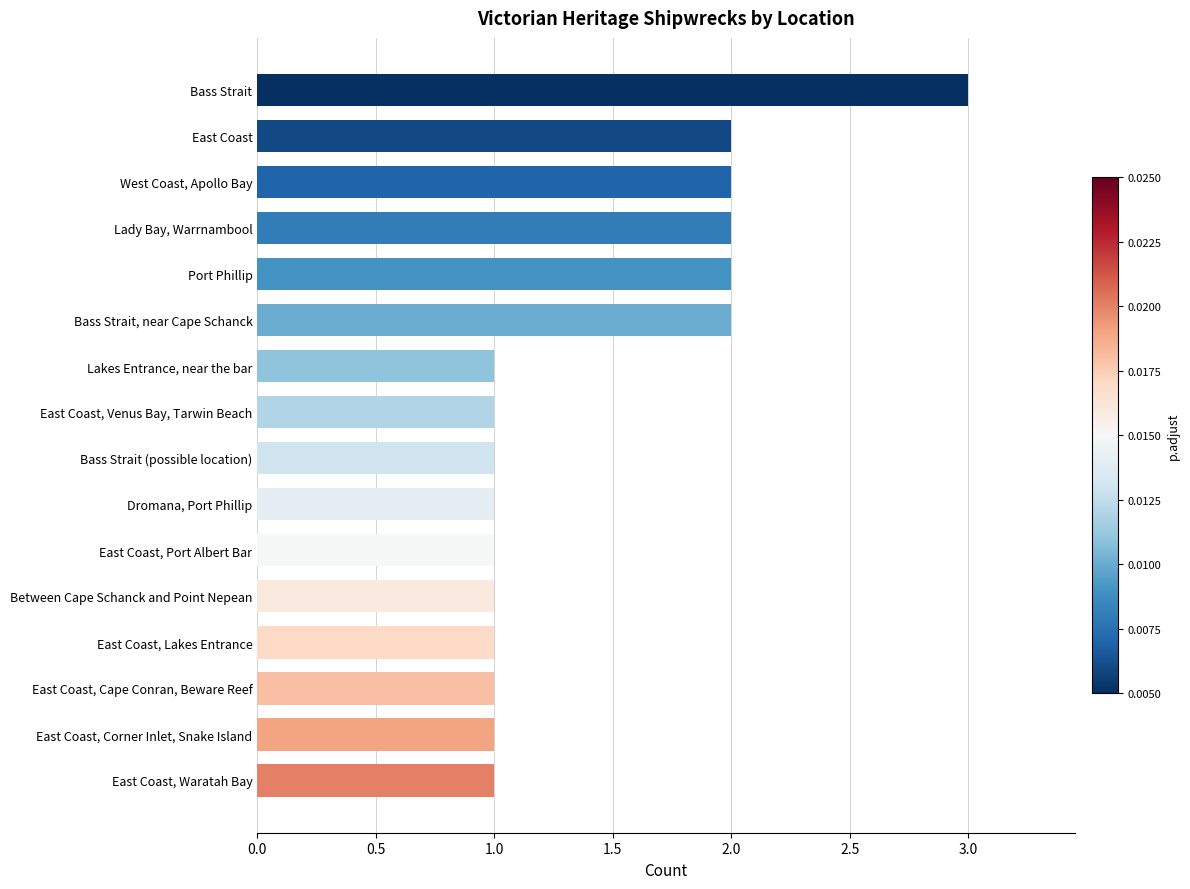

What is the difference between the maximum and second lowest values?

2